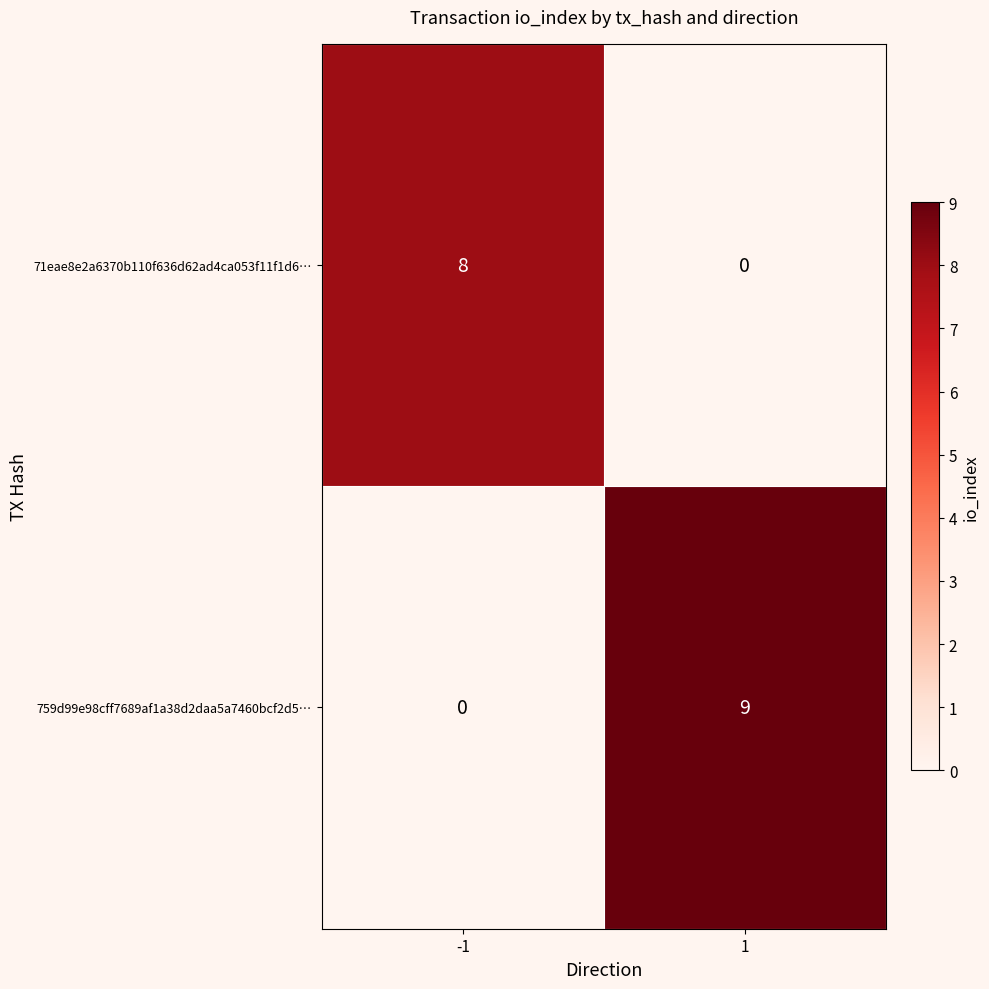

How many distinct data groups are displayed?

2